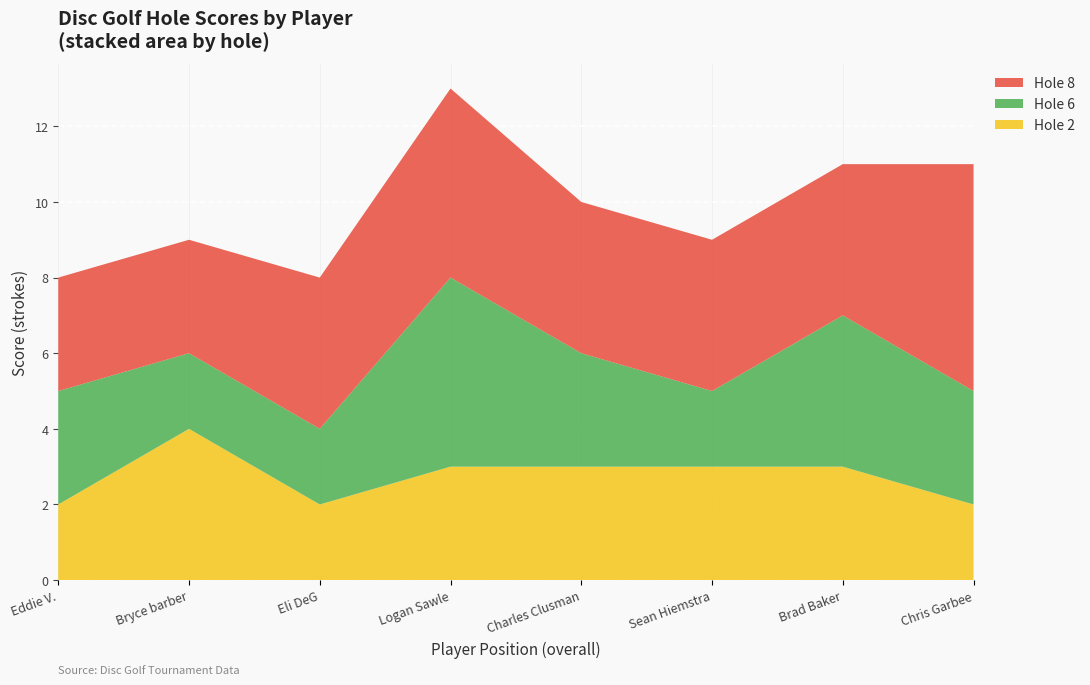

What is the total value across all series at Charles Clusman?

10